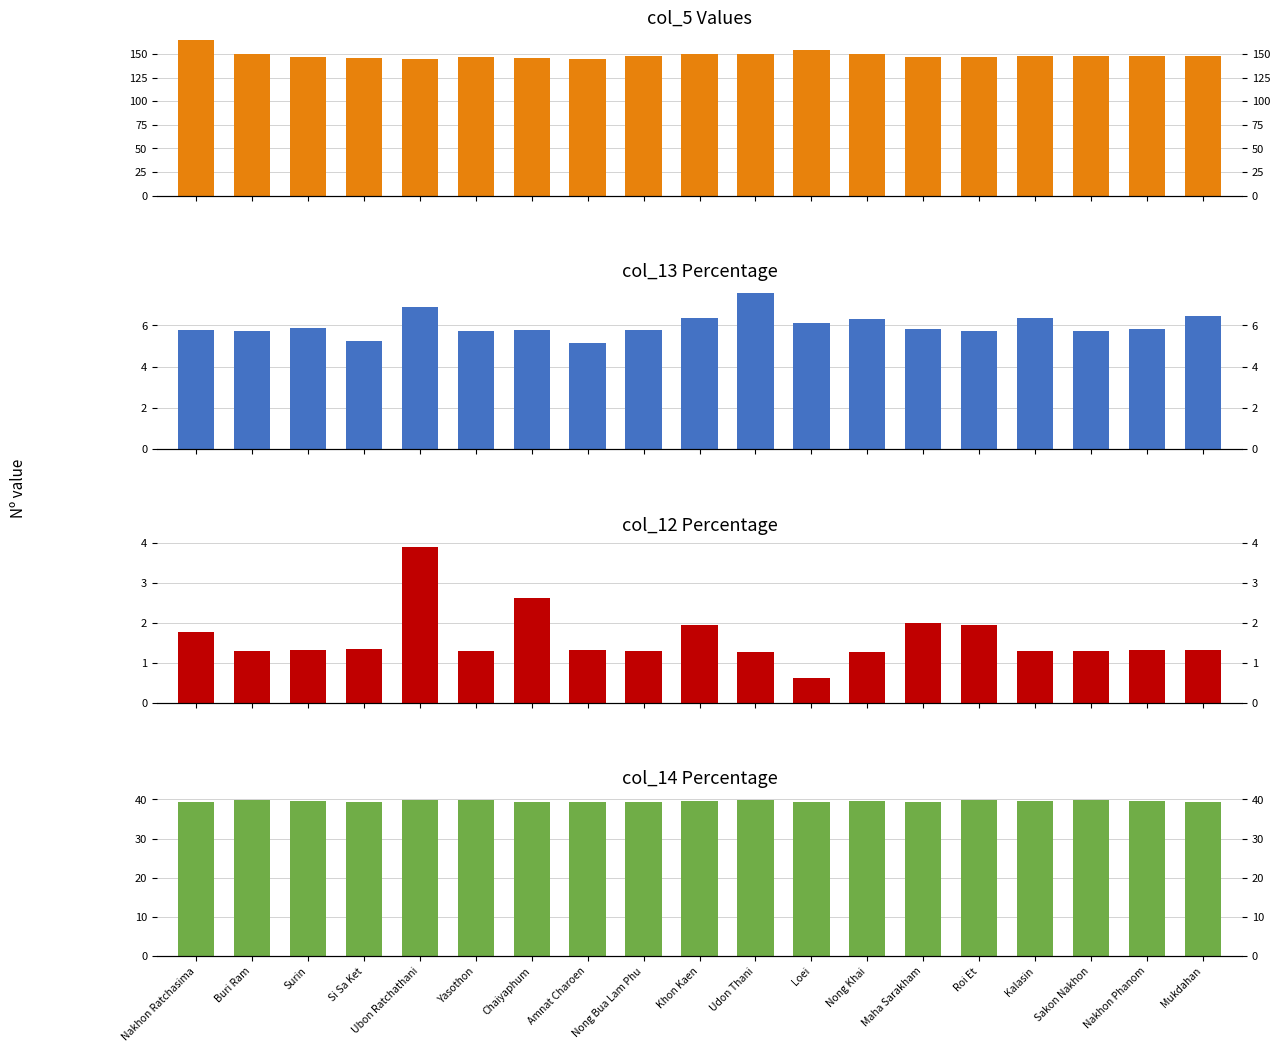

How many bars are there in total?

76